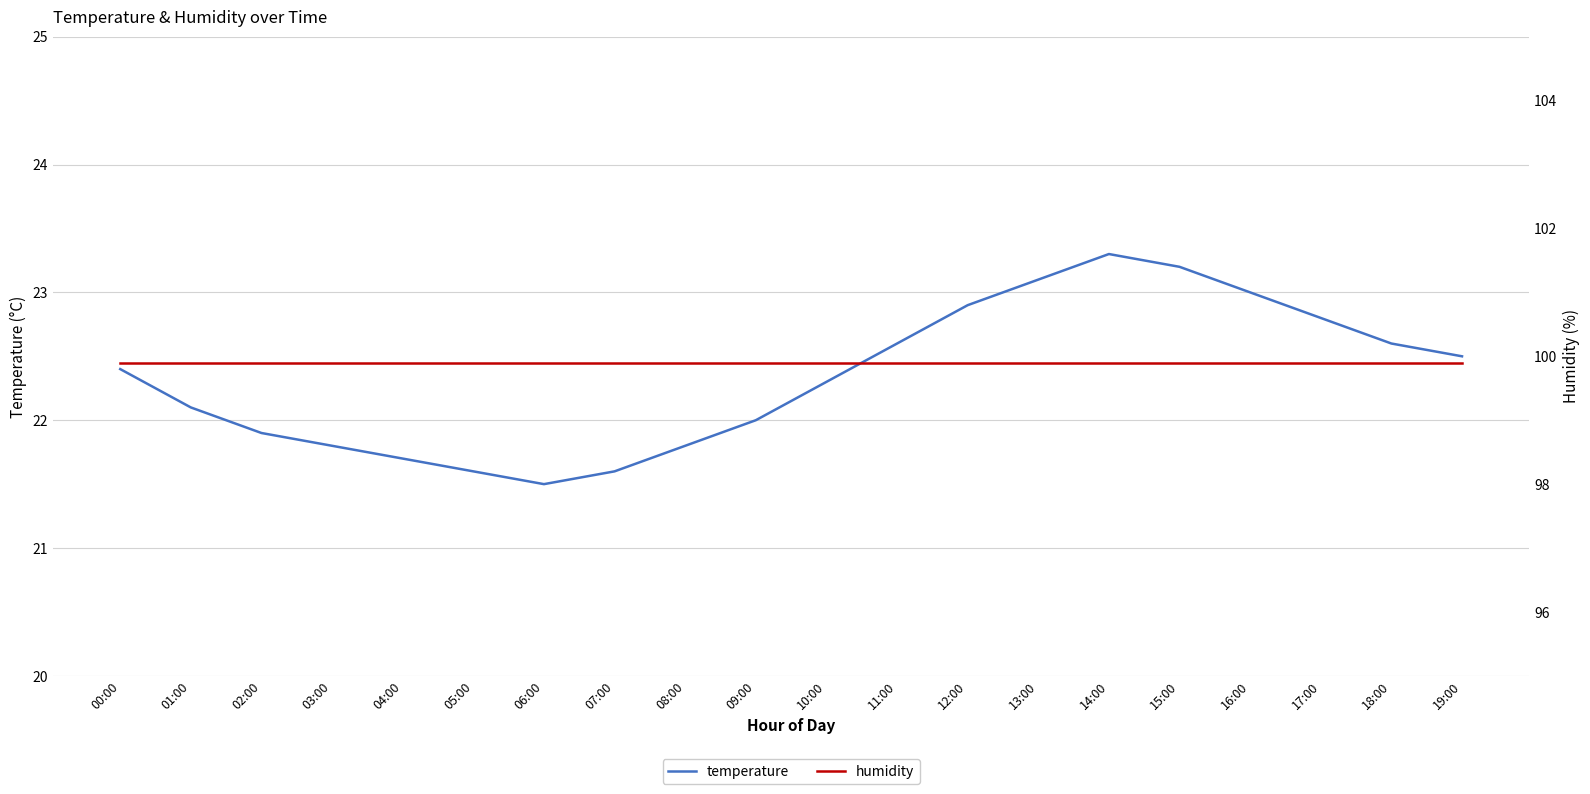

True or false: humidity and temperature cross at least once.

False